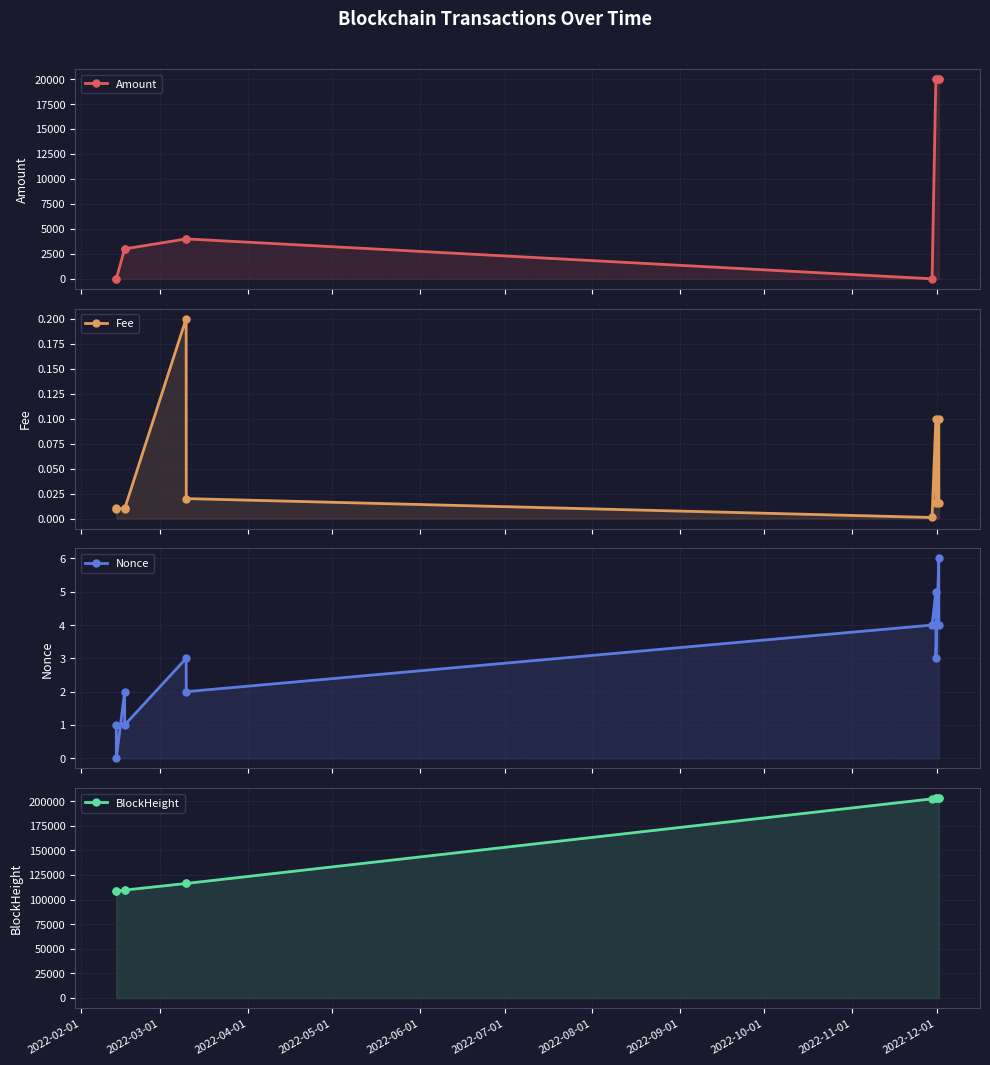

Reading right to left, extract all data points from this chart.

Amount: 20000.0	20000.0	20005.0	20000.0	5.0	3999.6	3999.7	3000.0	3000.0	21.0	22.0
Fee: 0.0	0.1	0.0	0.1	0.0	0.0	0.2	0.0	0.0	0.0	0.0
Nonce: 4.0	6.0	3.0	5.0	4.0	2.0	3.0	1.0	2.0	0.0	1.0
BlockHeight: 202981.0	202970.0	202676.0	202667.0	202246.0	116329.0	116319.0	109608.0	109600.0	108654.0	108646.0